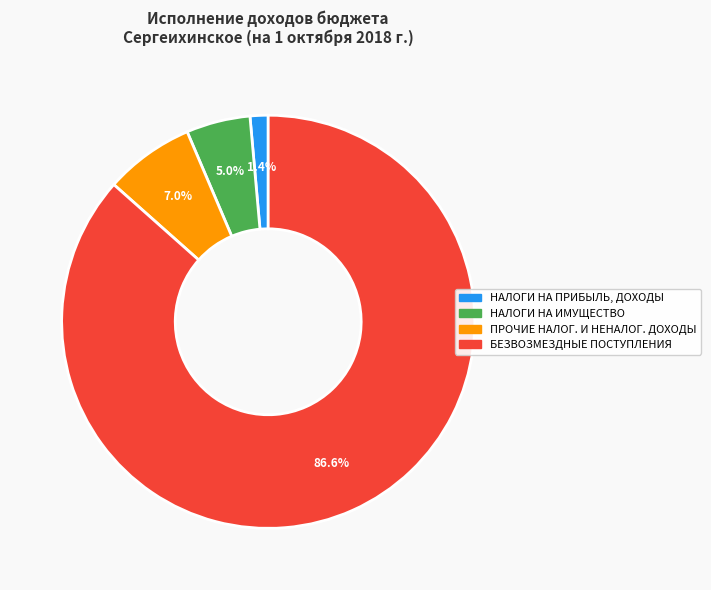

Is there any slice that represents more than half of the pie?

Yes